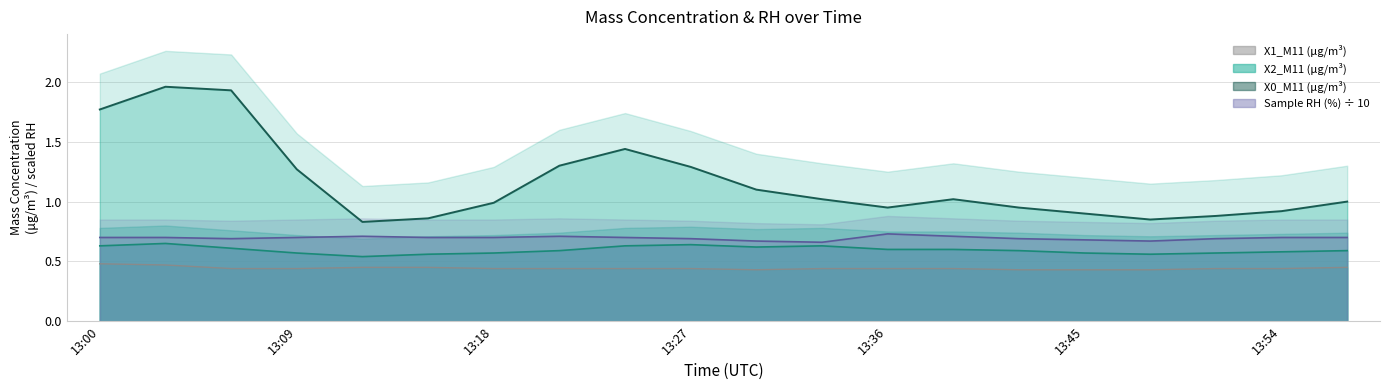

Between 13:30 and 13:42, which series saw the biggest shift?

X0_M11 (μg/m³)